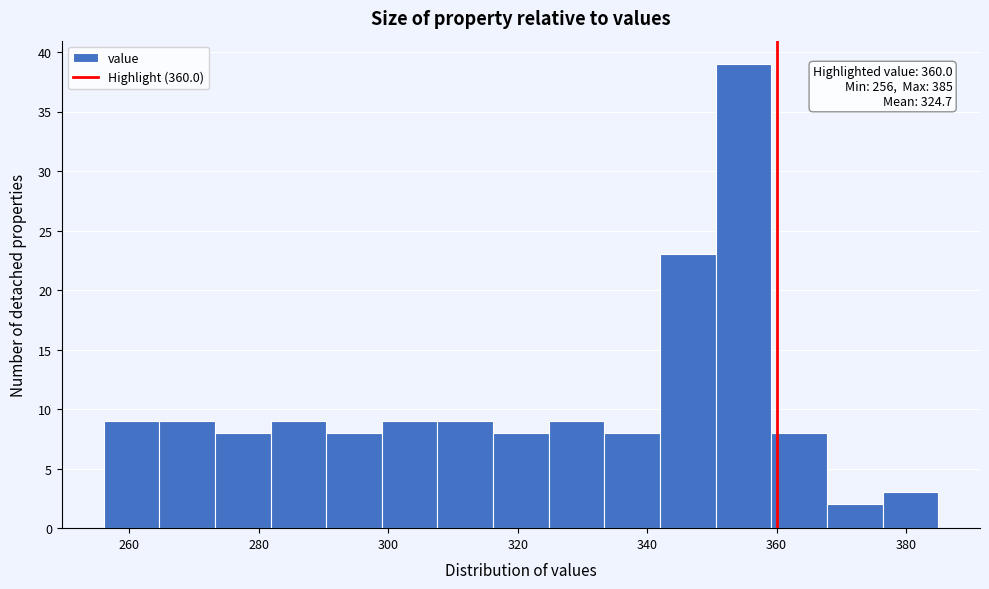

Which range on the x-axis has the tallest bar?

350.6 to 359.2